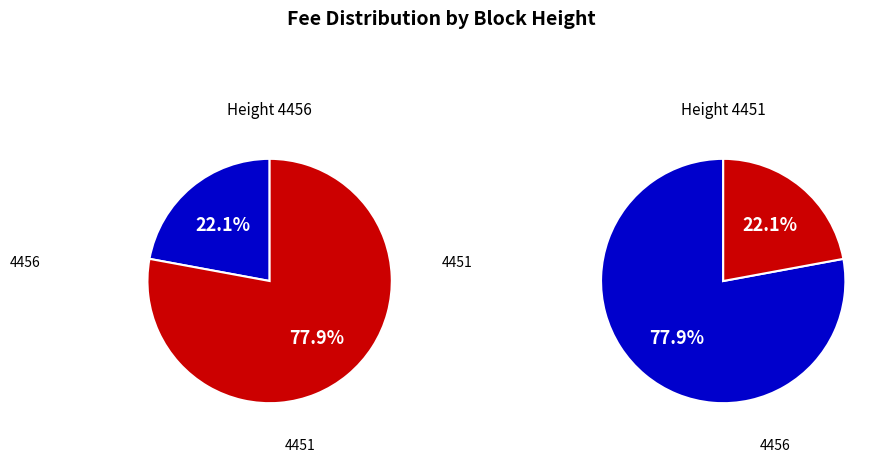

How many slices are in this pie chart?

2